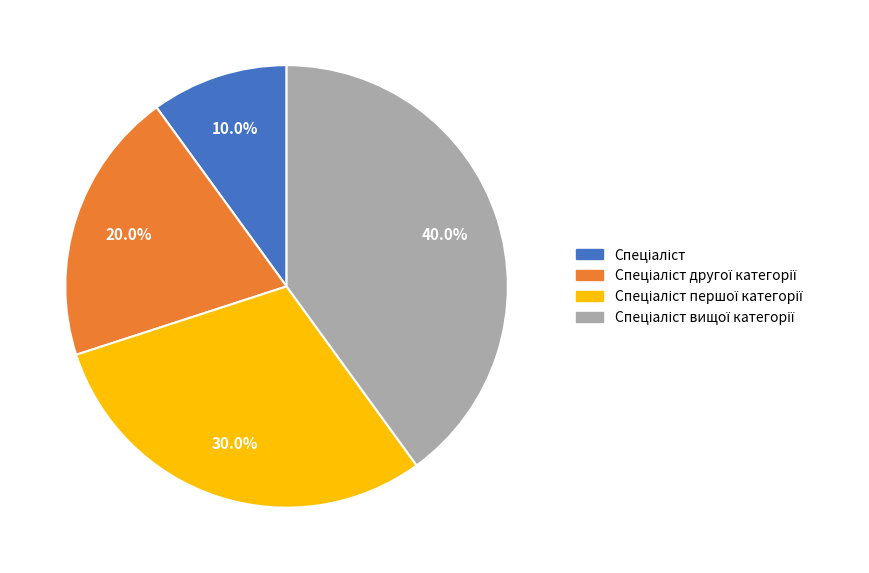

Does any single category account for the majority?

No